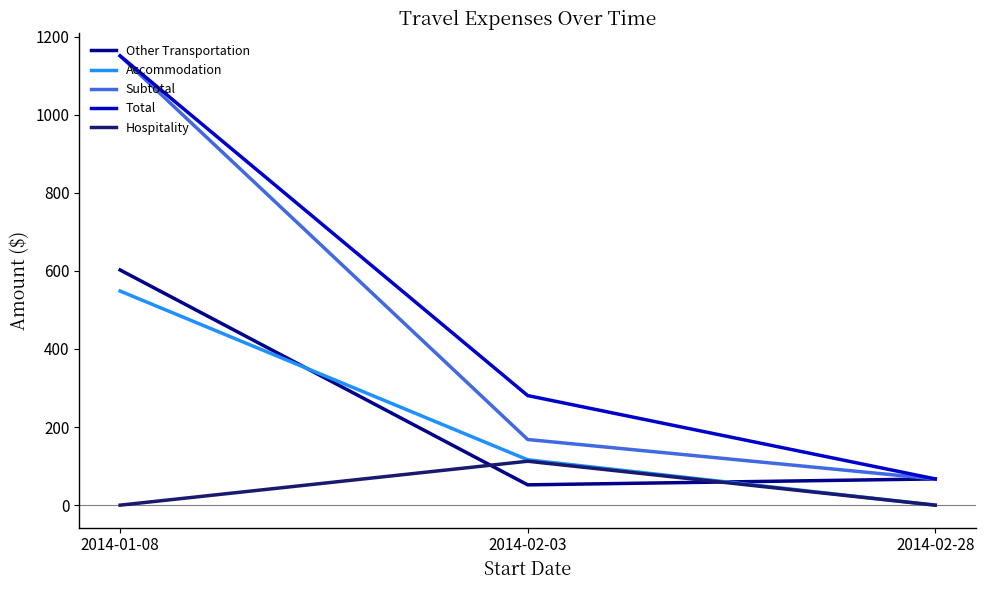

What is the lowest value of the Other Transportation series?

52.0